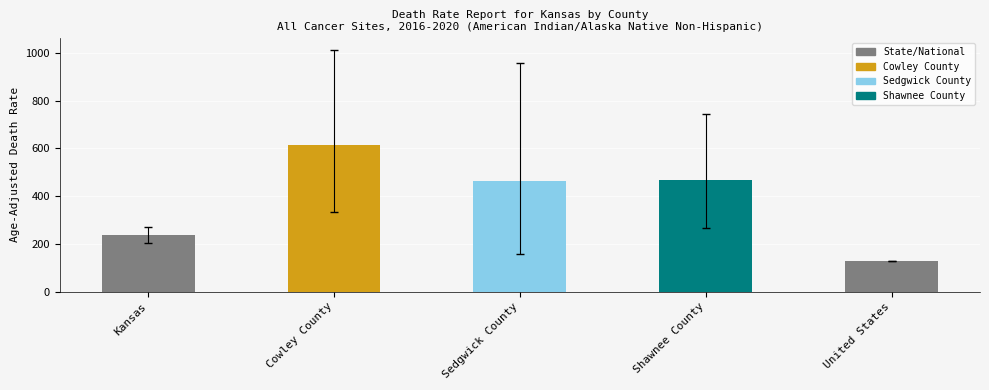

Where does the data first go above 464?

Cowley County